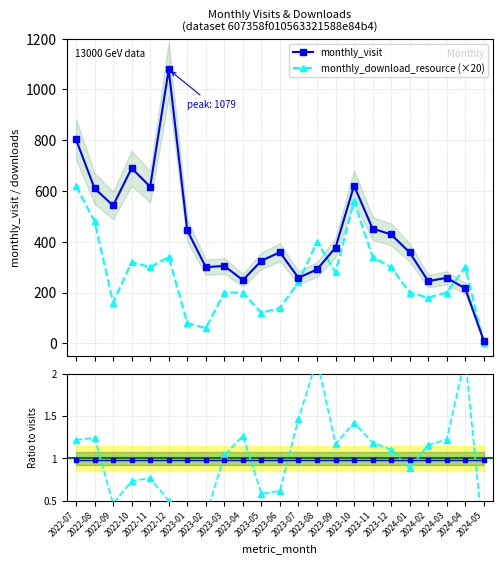

What position from the left is 2022-11?

5